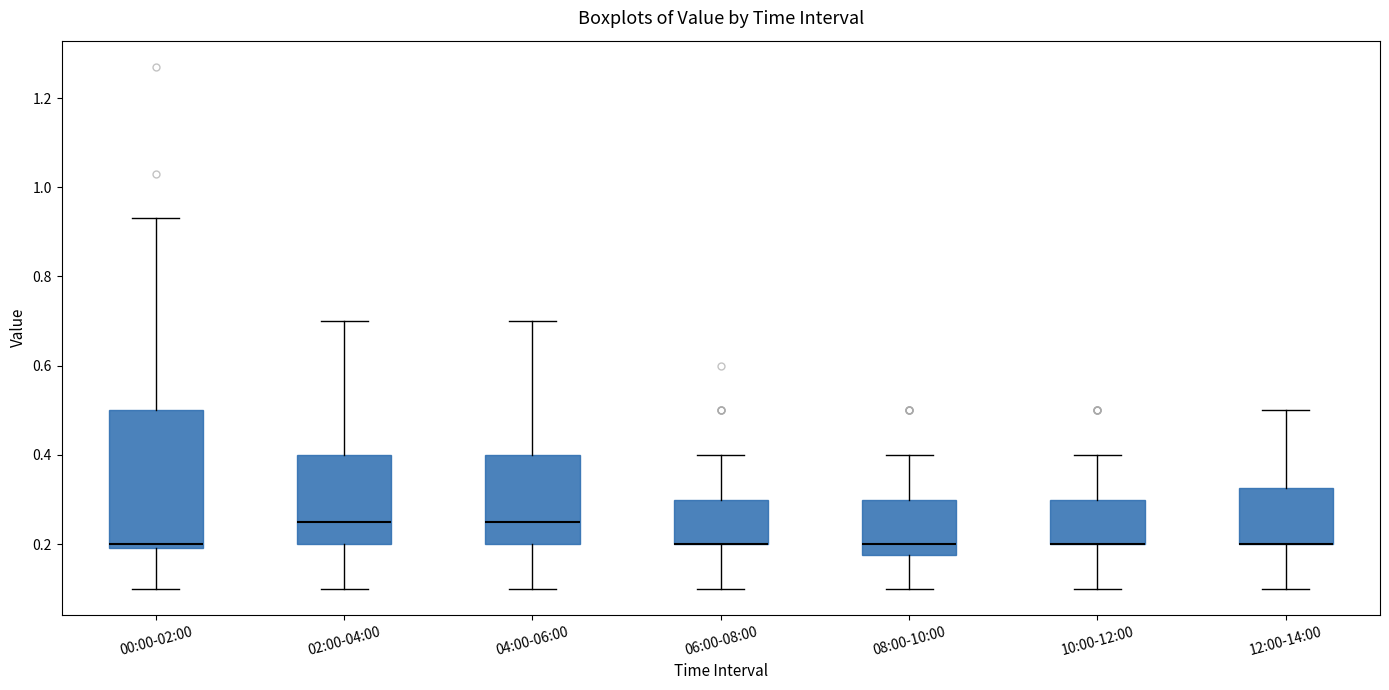

Reading left to right, read every box against the y-axis: the position of its median line, the range the box covers, and the ends of its whiskers. The values are not printed on the chart, so give them approximately, as read against the axis.

00:00-02:00: median 0.20 (just above the box's lower edge), box 0.20 to 0.50, whiskers 0.10 to 0.94
02:00-04:00: median 0.26, box 0.20 to 0.40, whiskers 0.10 to 0.70
04:00-06:00: median 0.26, box 0.20 to 0.40, whiskers 0.10 to 0.70
06:00-08:00: median 0.20 (drawn on the box's lower edge), box 0.20 to 0.30, whiskers 0.10 to 0.40
08:00-10:00: median 0.20, box 0.18 to 0.30, whiskers 0.10 to 0.40
10:00-12:00: median 0.20 (drawn on the box's lower edge), box 0.20 to 0.30, whiskers 0.10 to 0.40
12:00-14:00: median 0.20 (drawn on the box's lower edge), box 0.20 to 0.32, whiskers 0.10 to 0.50